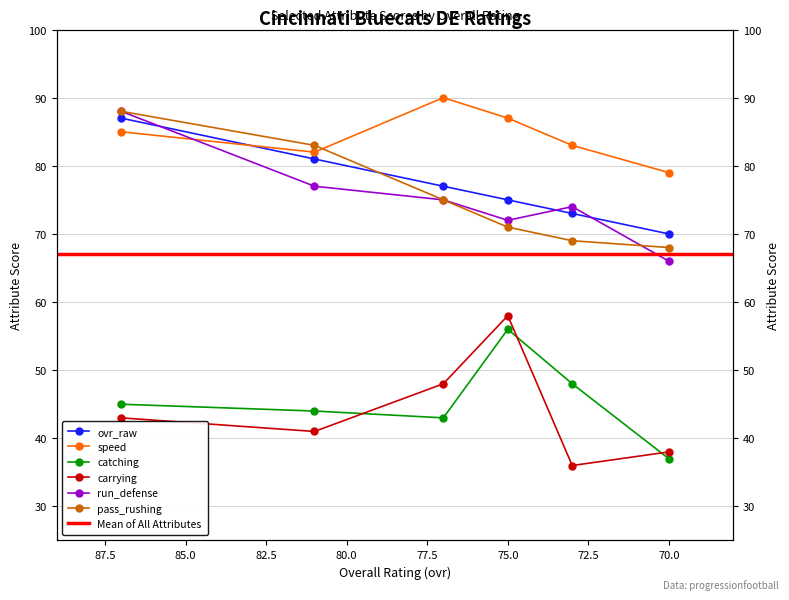

Rank the series at 81 from lowest to highest value.

carrying, catching, run_defense, ovr_raw, speed, pass_rushing